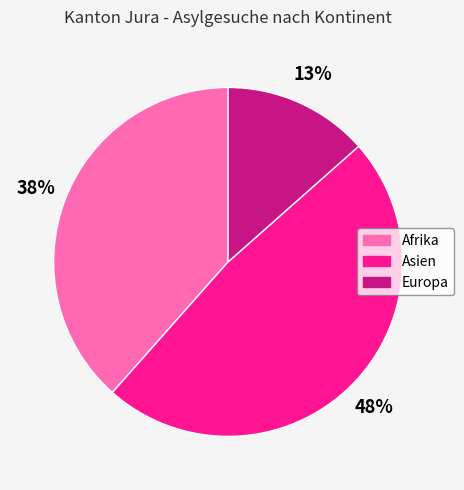

To the nearest percent, what portion does Afrika represent?

38%